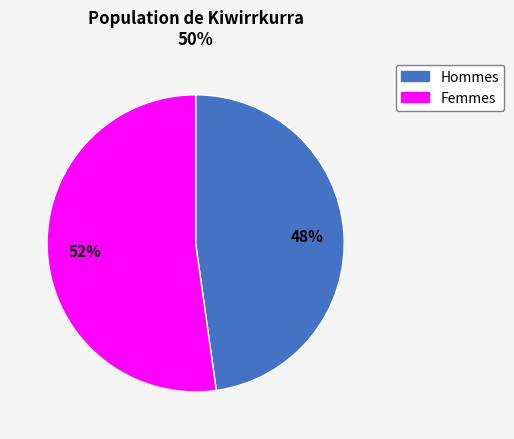

Is there a majority slice in this chart?

Yes